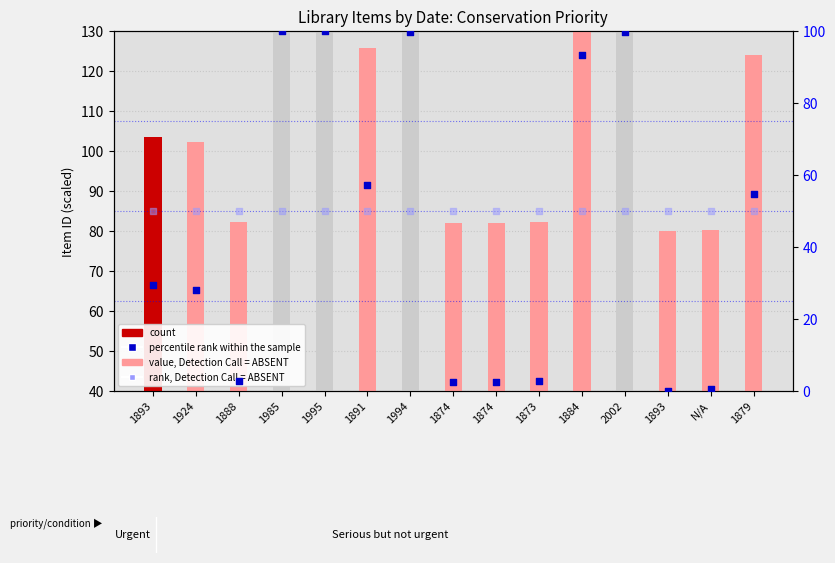

Is the value of value, Detection Call = ABSENT at 1874 greater than the value of rank, Detection Call = ABSENT at 1924?

No